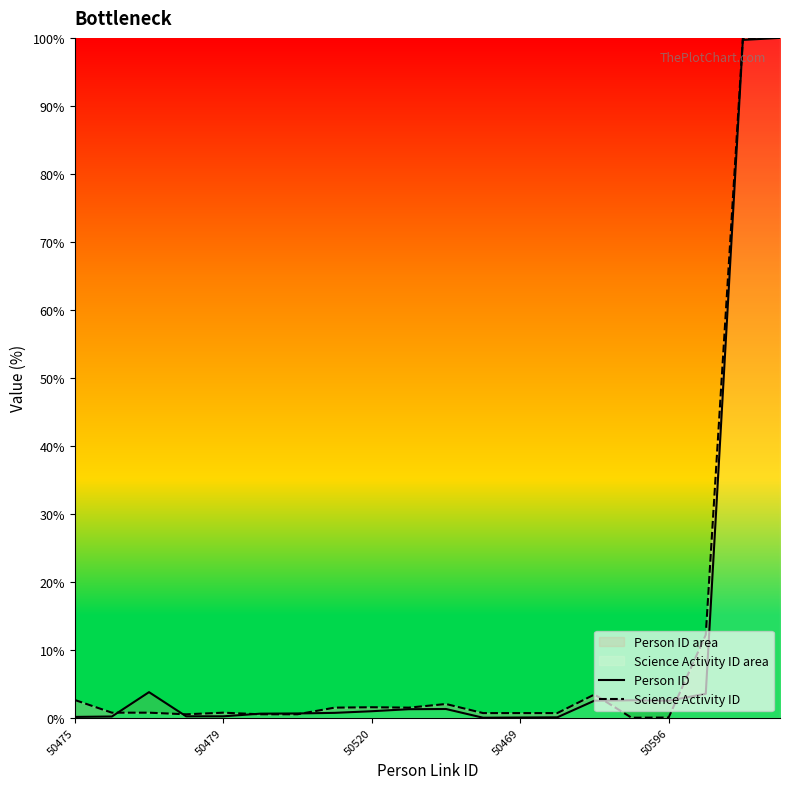

What is the maximum value for Science Activity ID?

100.0